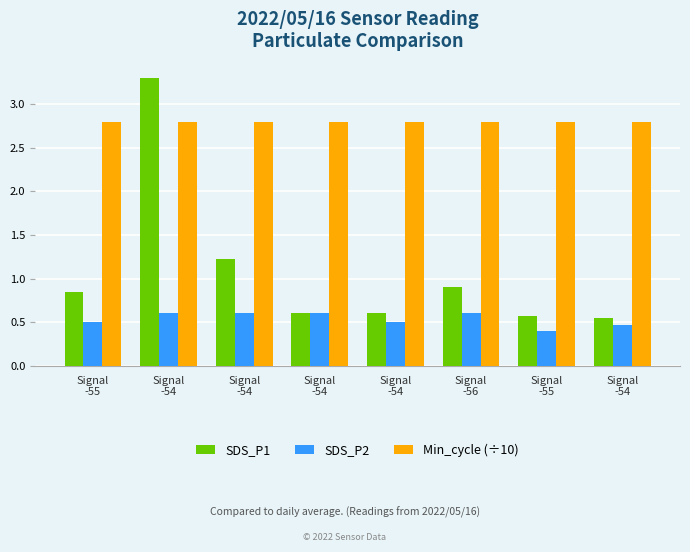

At which label is SDS_P1 closest to 1?

Signal
-56